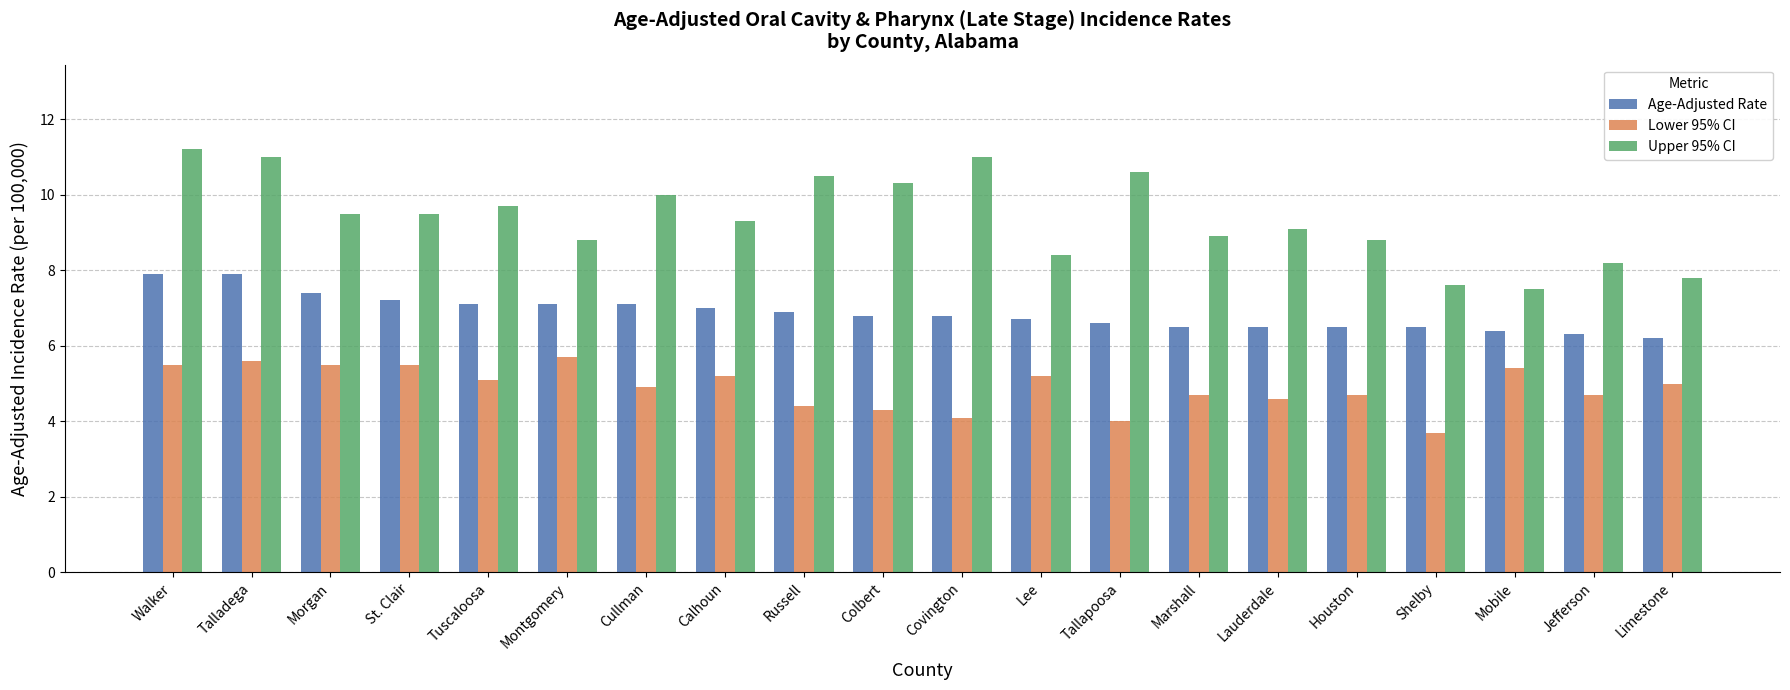

Reading left to right, transcribe all the data shown in this chart.

Age-Adjusted Rate: 7.9	7.9	7.4	7.2	7.1	7.1	7.1	7.0	6.9	6.8	6.8	6.7	6.6	6.5	6.5	6.5	6.5	6.4	6.3	6.2
Lower 95% CI: 5.5	5.6	5.5	5.5	5.1	5.7	4.9	5.2	4.4	4.3	4.1	5.2	4.0	4.7	4.6	4.7	3.7	5.4	4.7	5.0
Upper 95% CI: 11.2	11.0	9.5	9.5	9.7	8.8	10.0	9.3	10.5	10.3	11.0	8.4	10.6	8.9	9.1	8.8	7.6	7.5	8.2	7.8